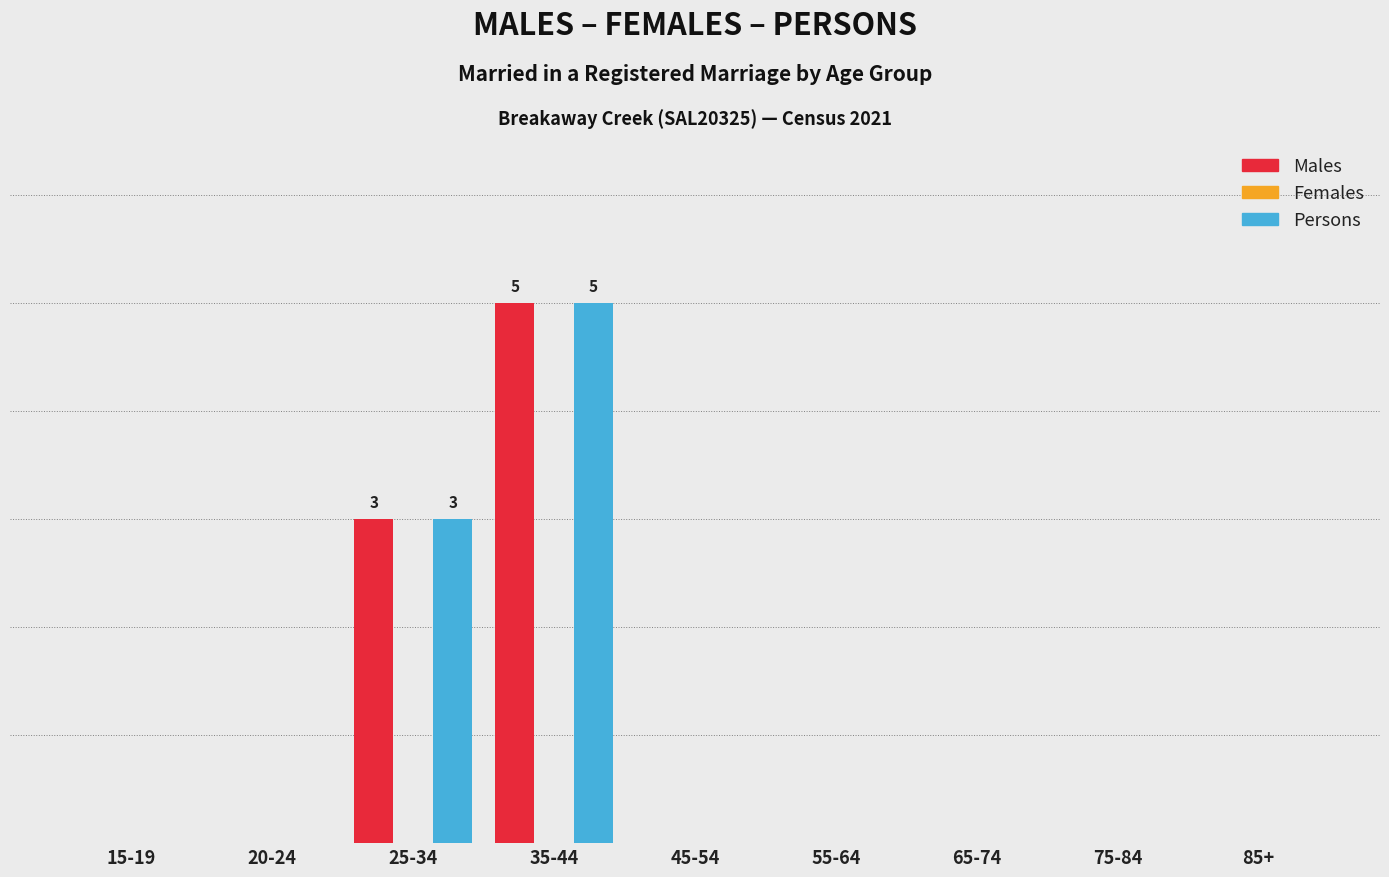

Are the bars grouped side by side (vs. stacked)?

Yes